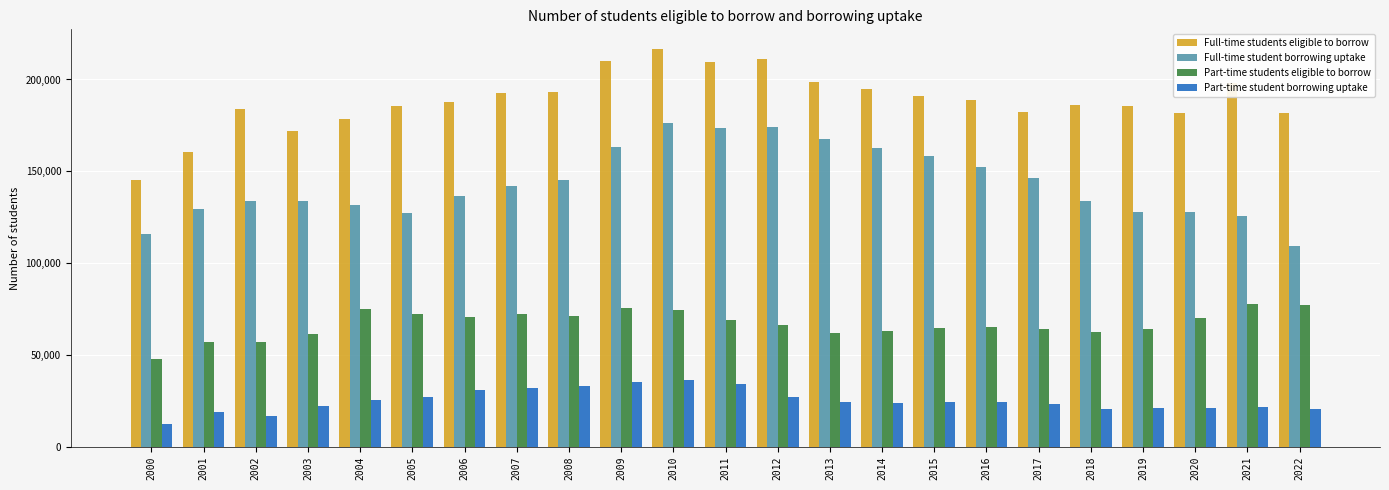

Does the chart contain stacked bars?

No